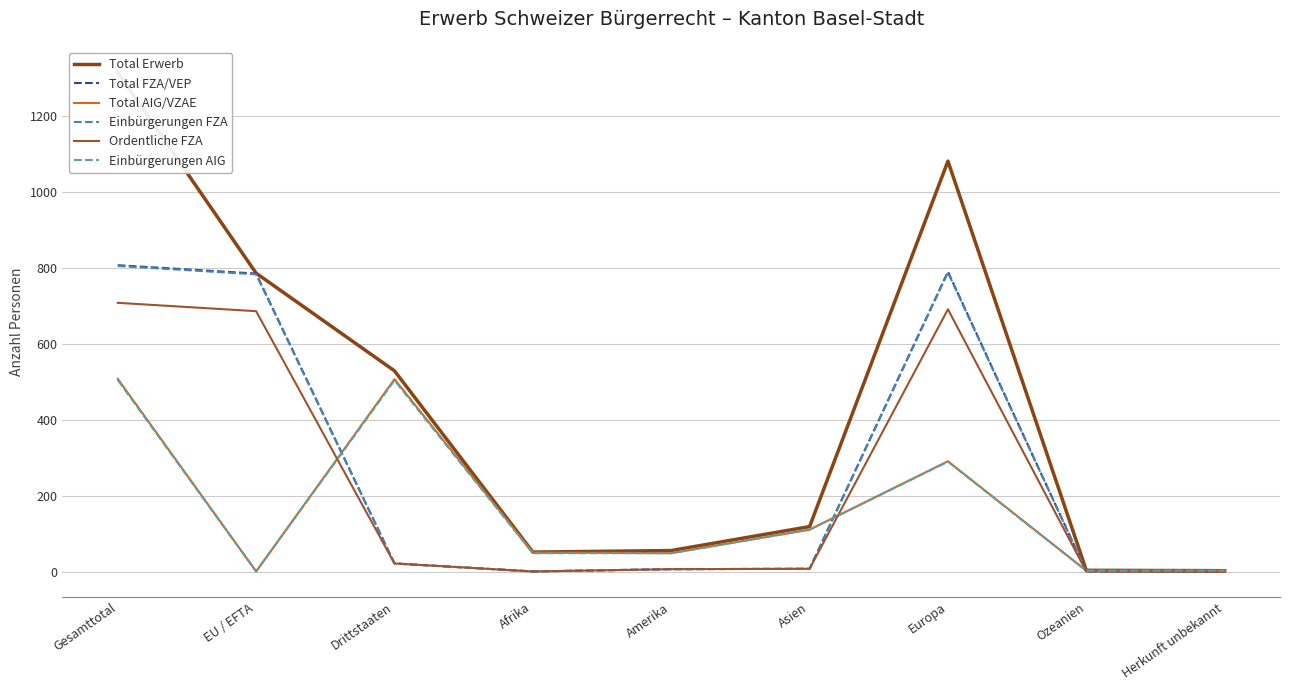

How many interior local peaks does the Total AIG/VZAE series have?

2